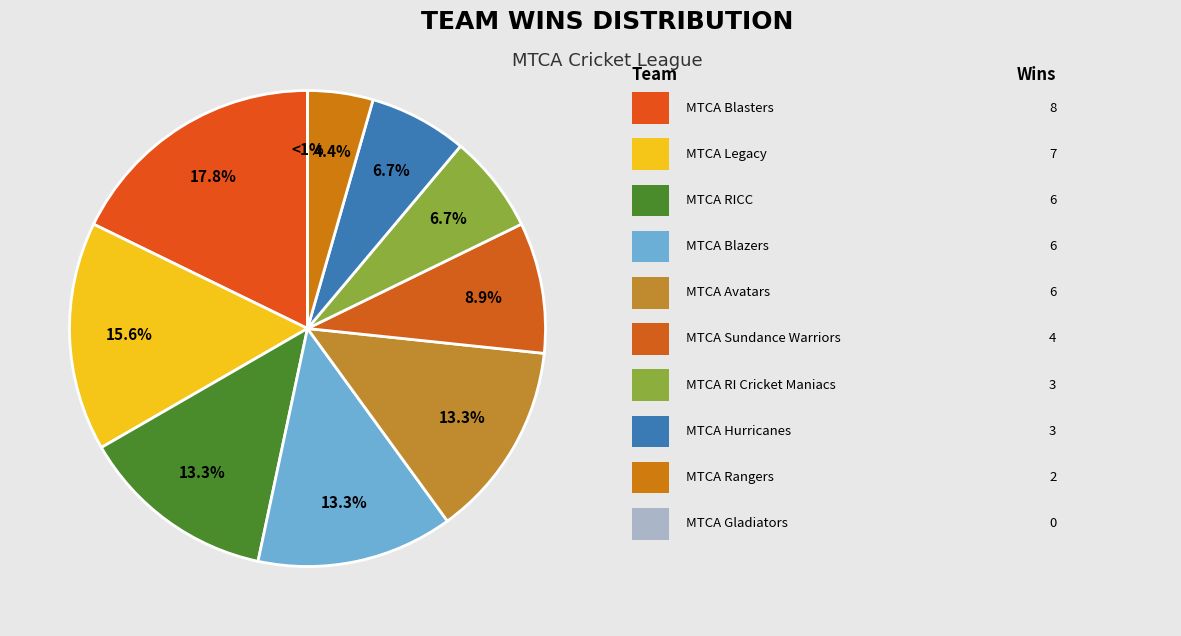

What is the ratio of the value at MTCA Sundance Warriors to the value at MTCA RI Cricket Maniacs?

1.3